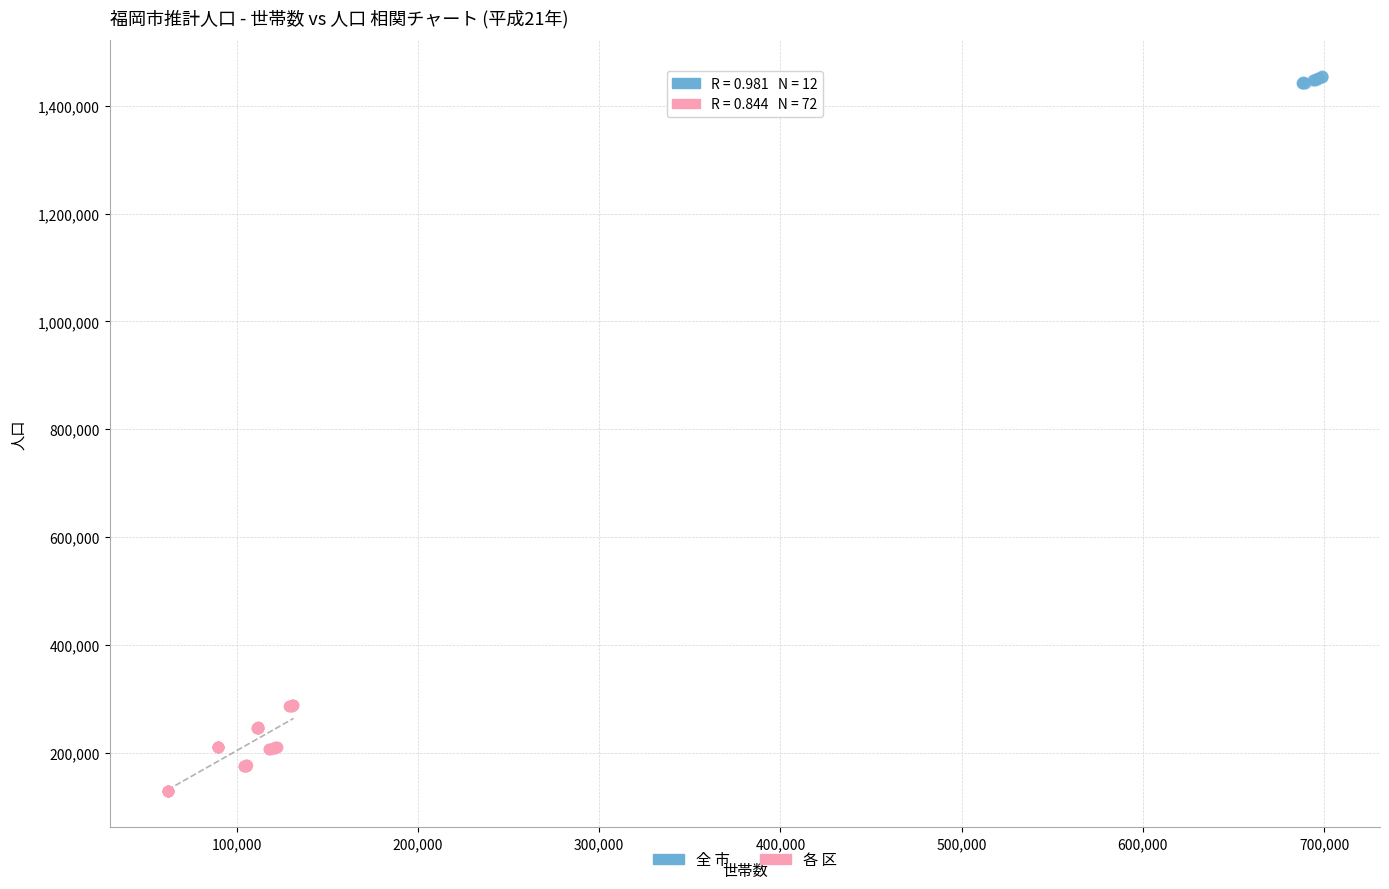

Which series has the largest Y range (max minus min)?

各 区